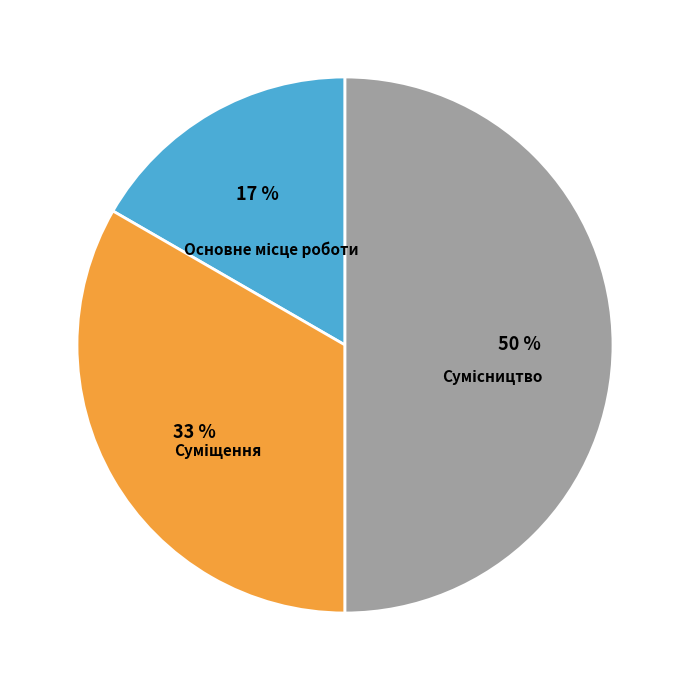

Count the number of slices in the pie.

3